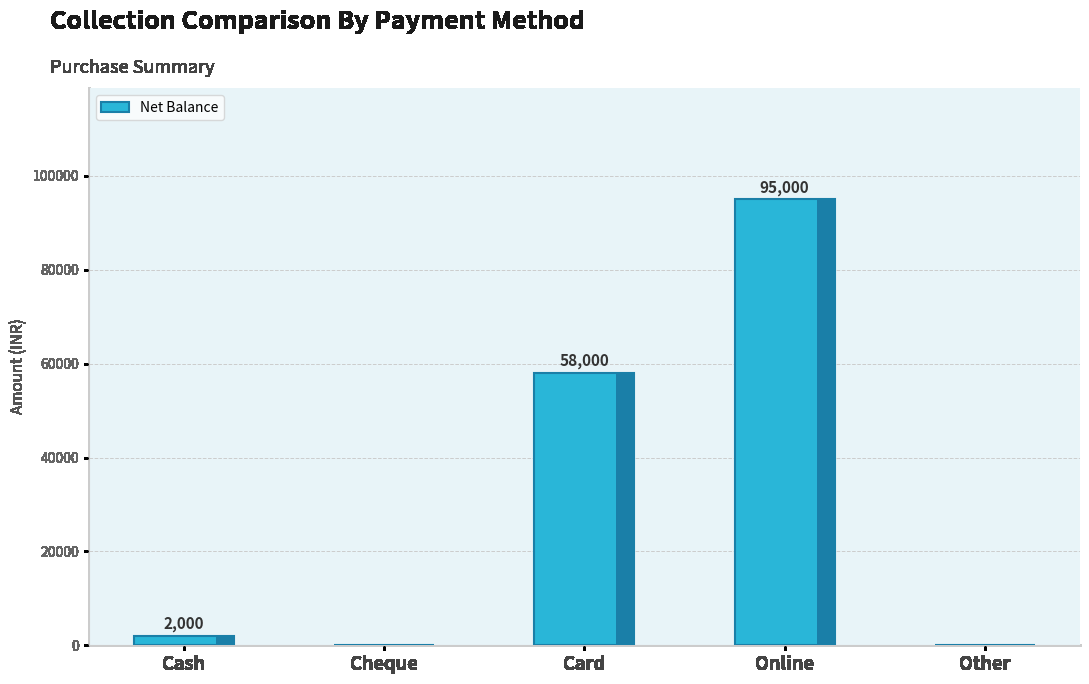

What is the sum of all values?

155000